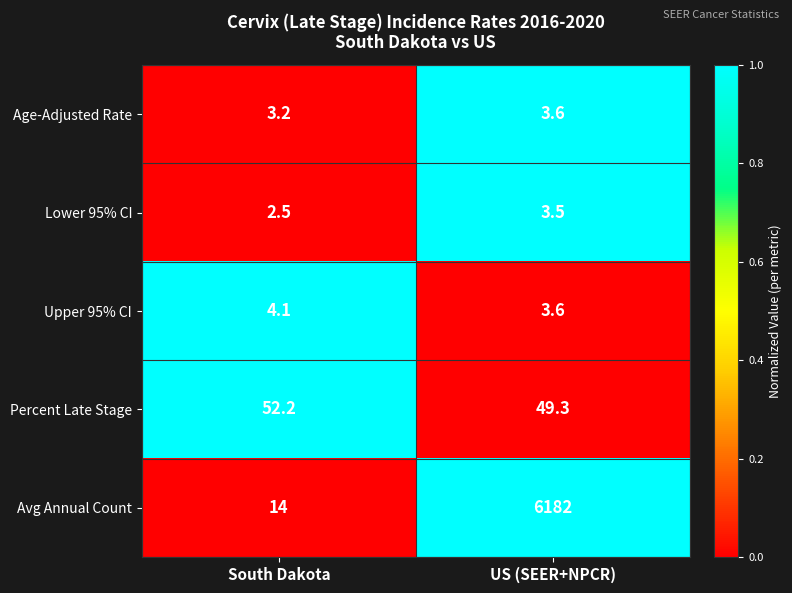

True or false: Percent Late Stage has a value of 52.2 at South Dakota.

True